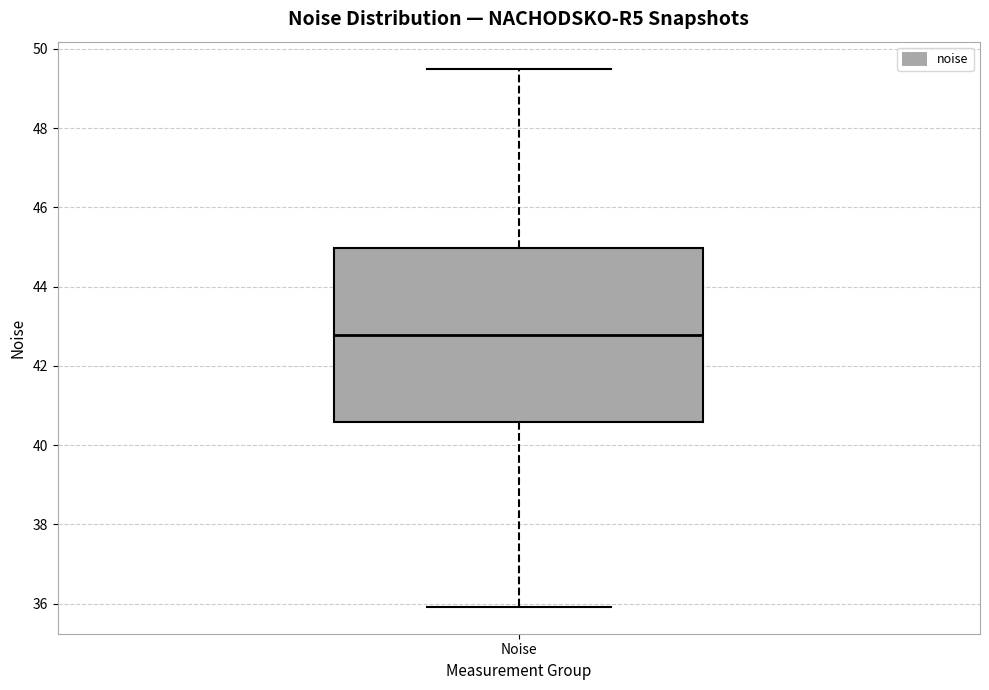

Transcribe this box plot: give where the median line is, the range the box spans, and where the two whiskers end, as read against the y-axis. The values are not printed on the chart, so give them approximately, as read against the axis.

median 42.8, box 40.6 to 45.0, whiskers 36.0 to 49.6